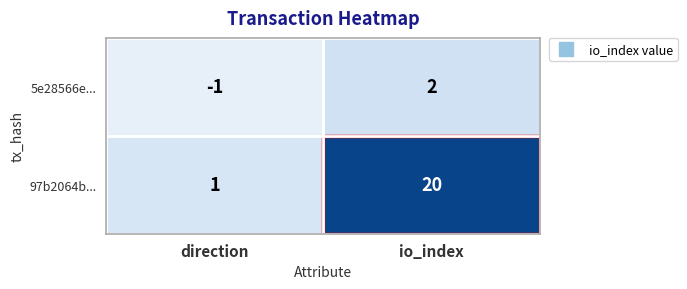

Rank the series by their maximum value, from lowest to highest.

5e28566e..., 97b2064b...